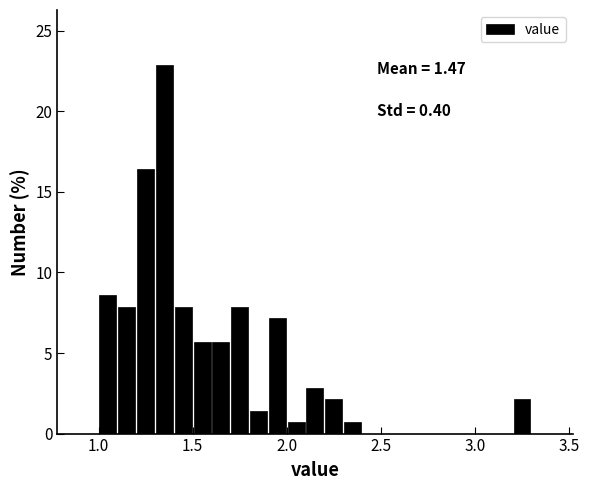

Read against the x-axis, roughly where is the centre of the tallest bar?

1.35